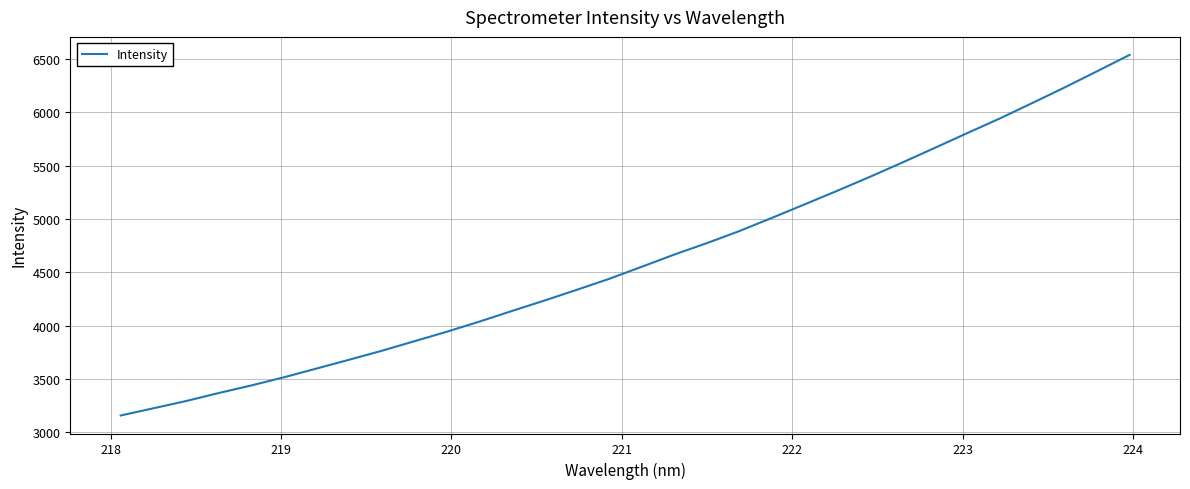

What is the difference between the maximum and minimum values?

3379.9